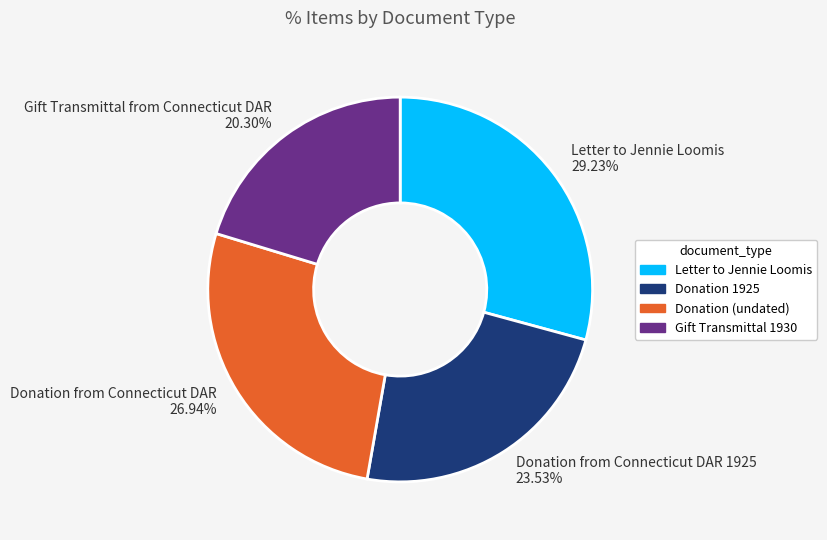

Which slice is the smallest?

Gift Transmittal from Connecticut DAR 20.30%